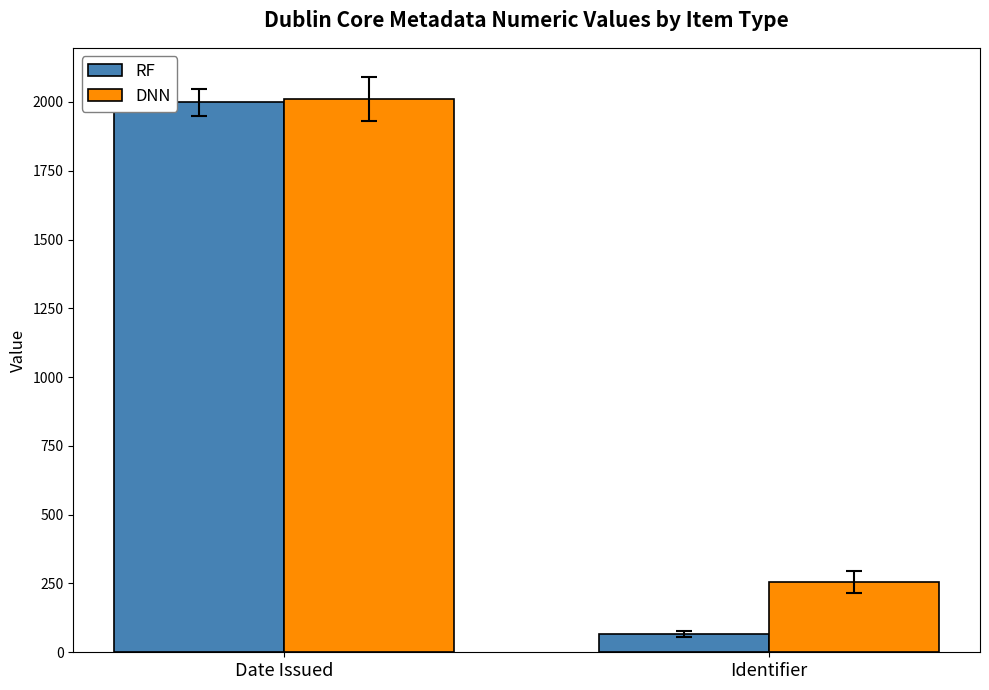

What is the value of the RF bar at the 2nd from the left?

67